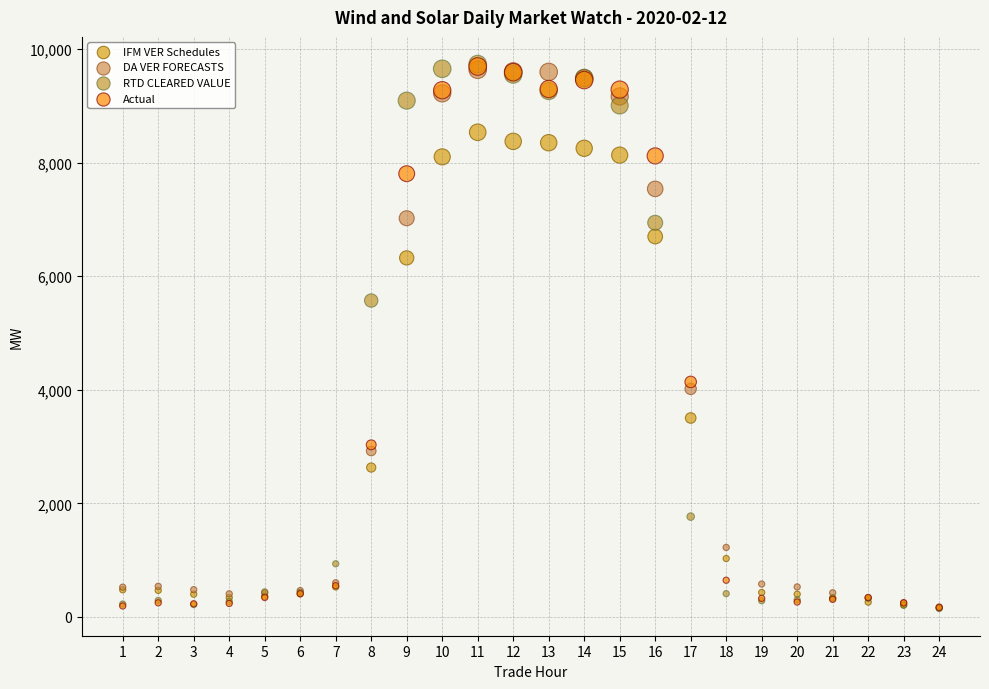

Which series has the widest spread of Y values?

RTD CLEARED VALUE